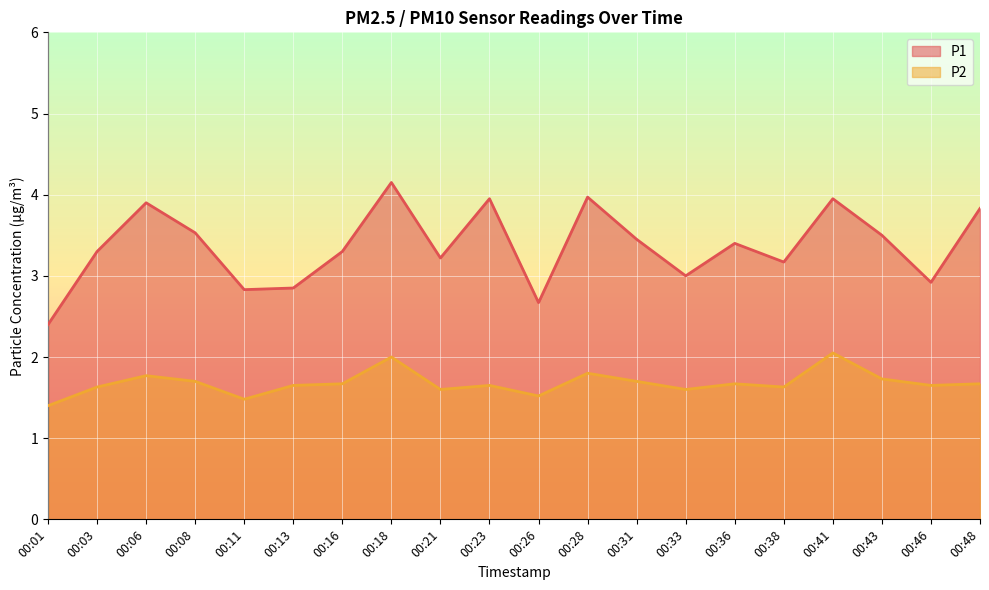

Which category has the lowest value in the P2 series?

00:01